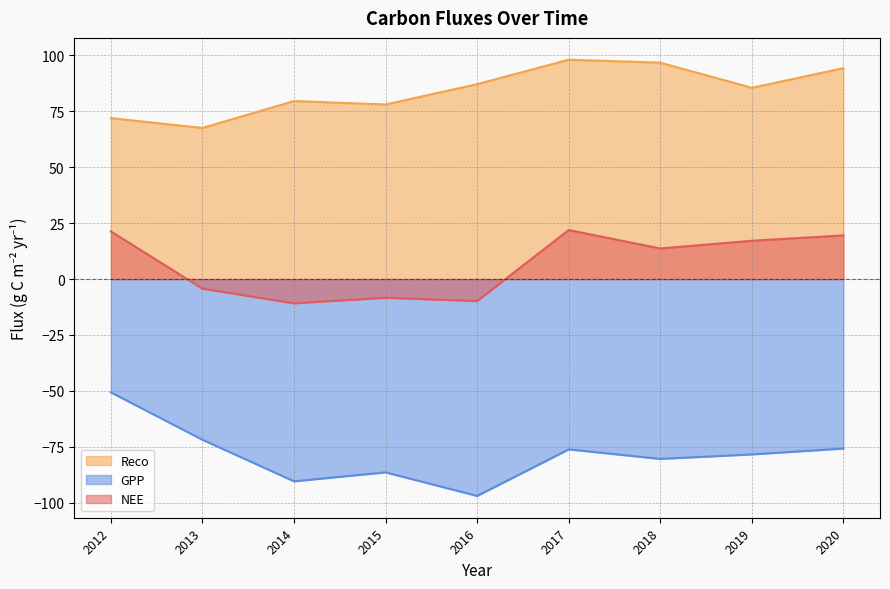

How many interior local peaks does the Reco series have?

2